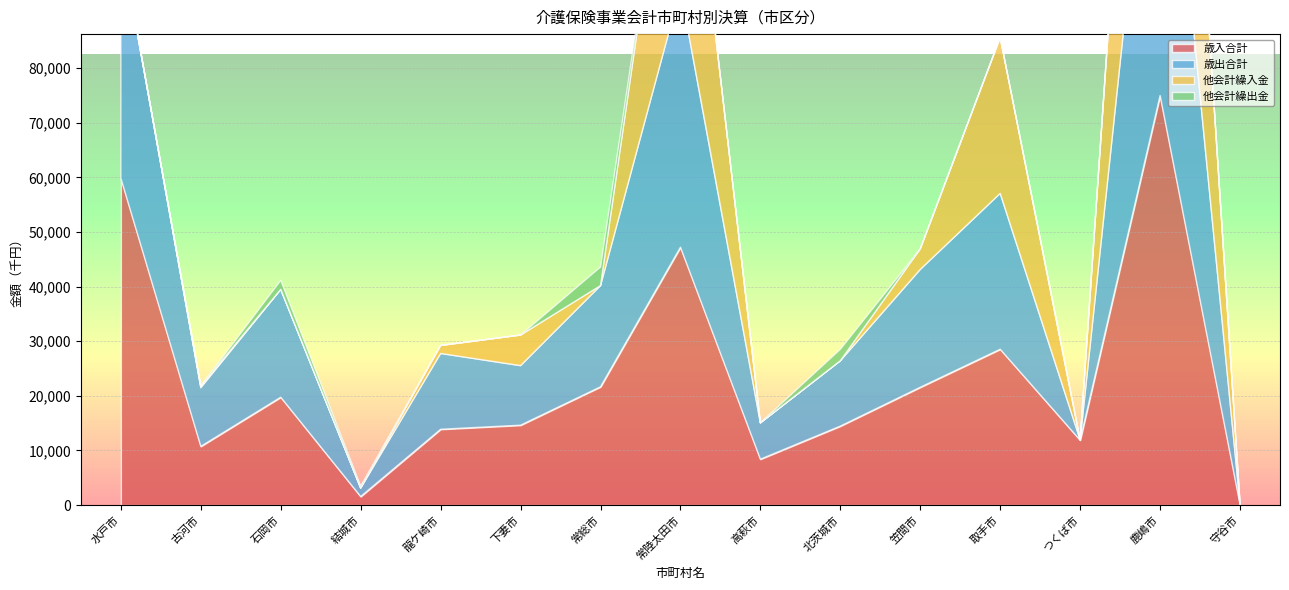

True or false: 他会計繰出金 and 歳入合計 intersect in this chart.

False